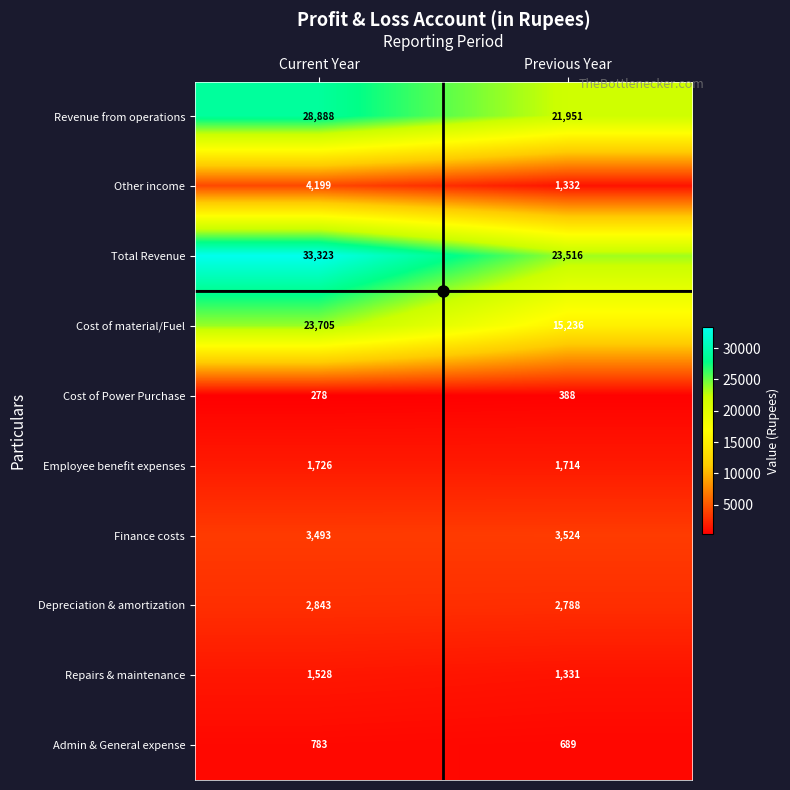

Rank the series by their maximum value, from highest to lowest.

Total Revenue, Revenue from operations, Cost of material/Fuel, Other income, Finance costs, Depreciation & amortization, Employee benefit expenses, Repairs & maintenance, Admin & General expense, Cost of Power Purchase